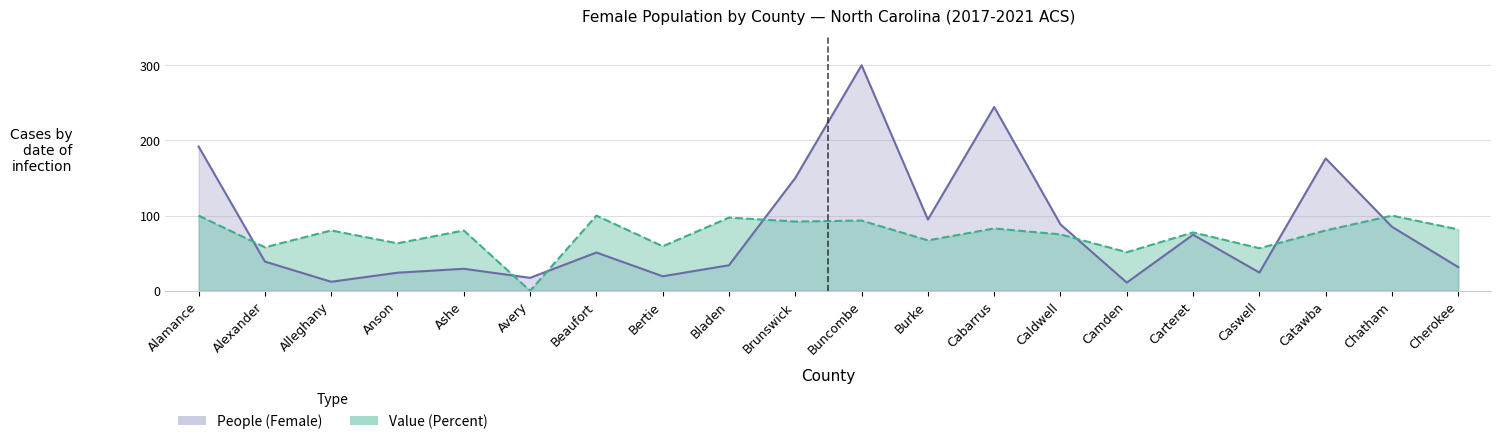

The value of Value (Percent) at Caswell is 37.4. True or false?

False